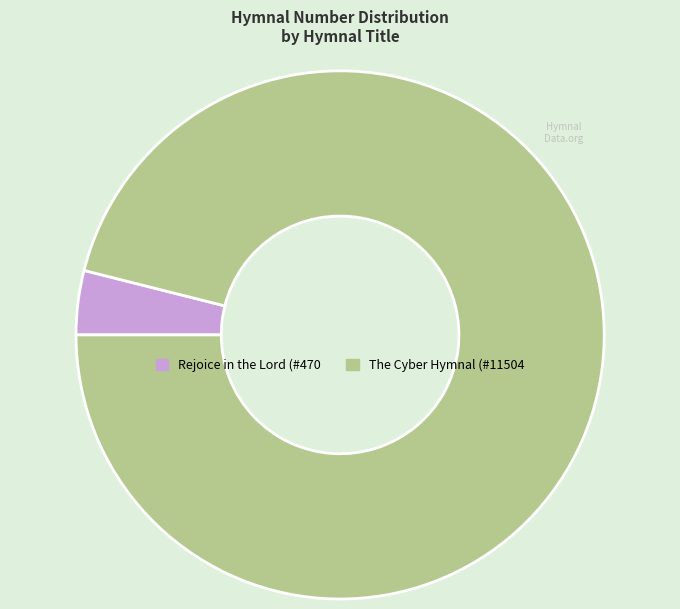

What is the largest slice in the pie chart?

The Cyber Hymnal